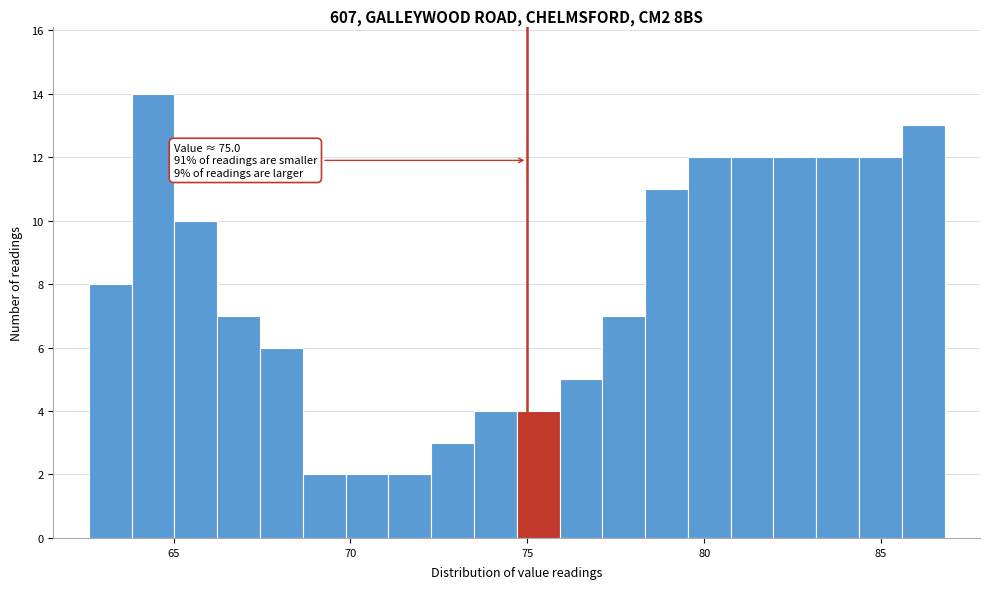

Read against the x-axis, roughly where is the centre of the tallest bar?

64.5